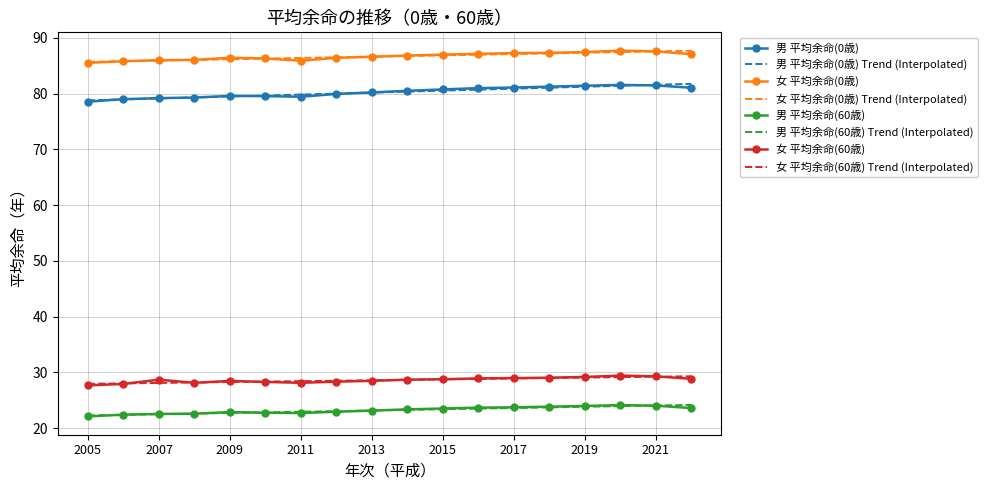

What is the smallest value displayed?

22.1